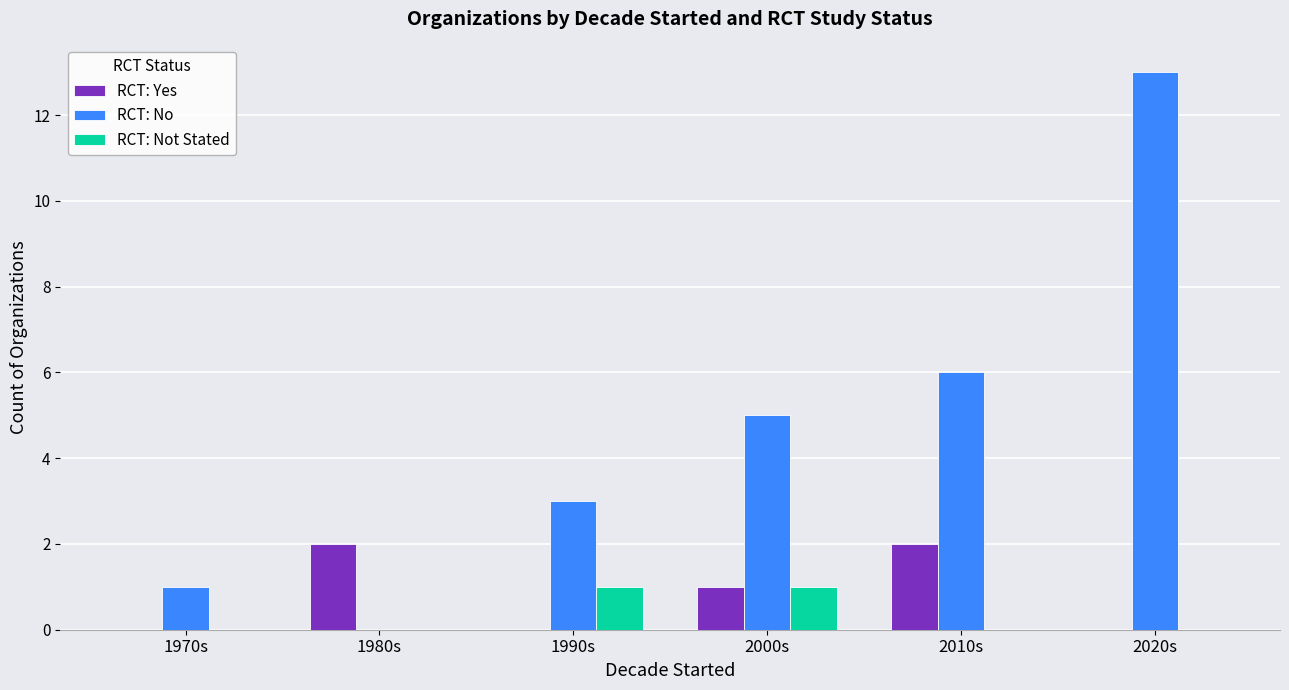

How many values in RCT: No are above zero?

5